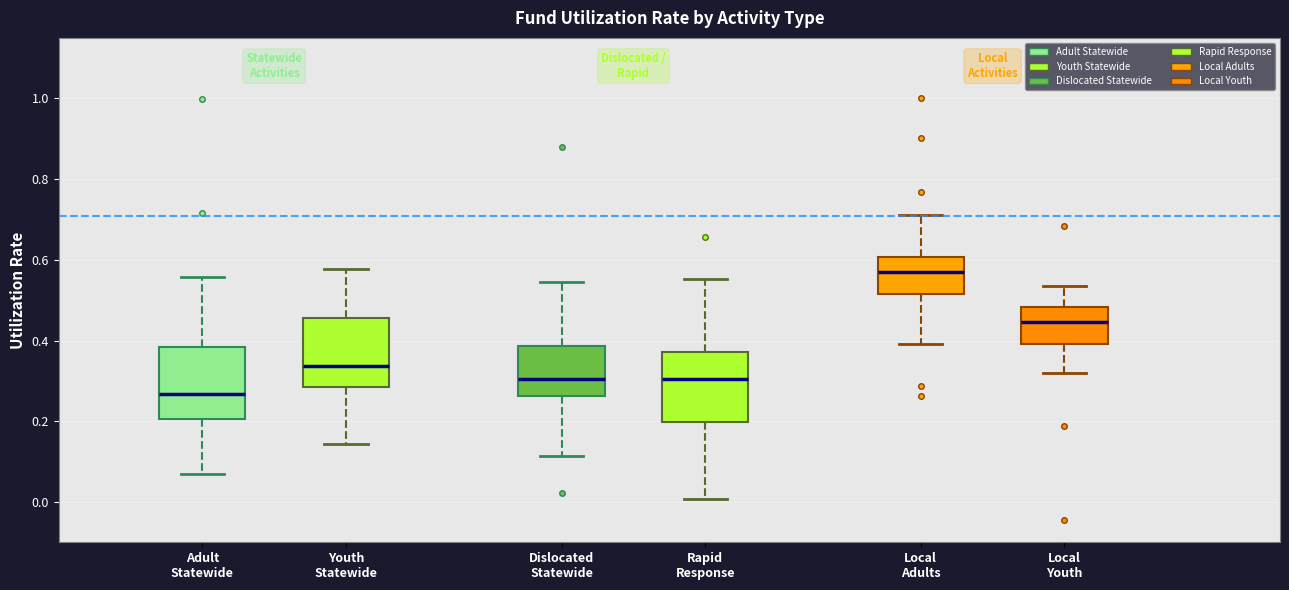

Which box has the lowest median line?

Adult Statewide